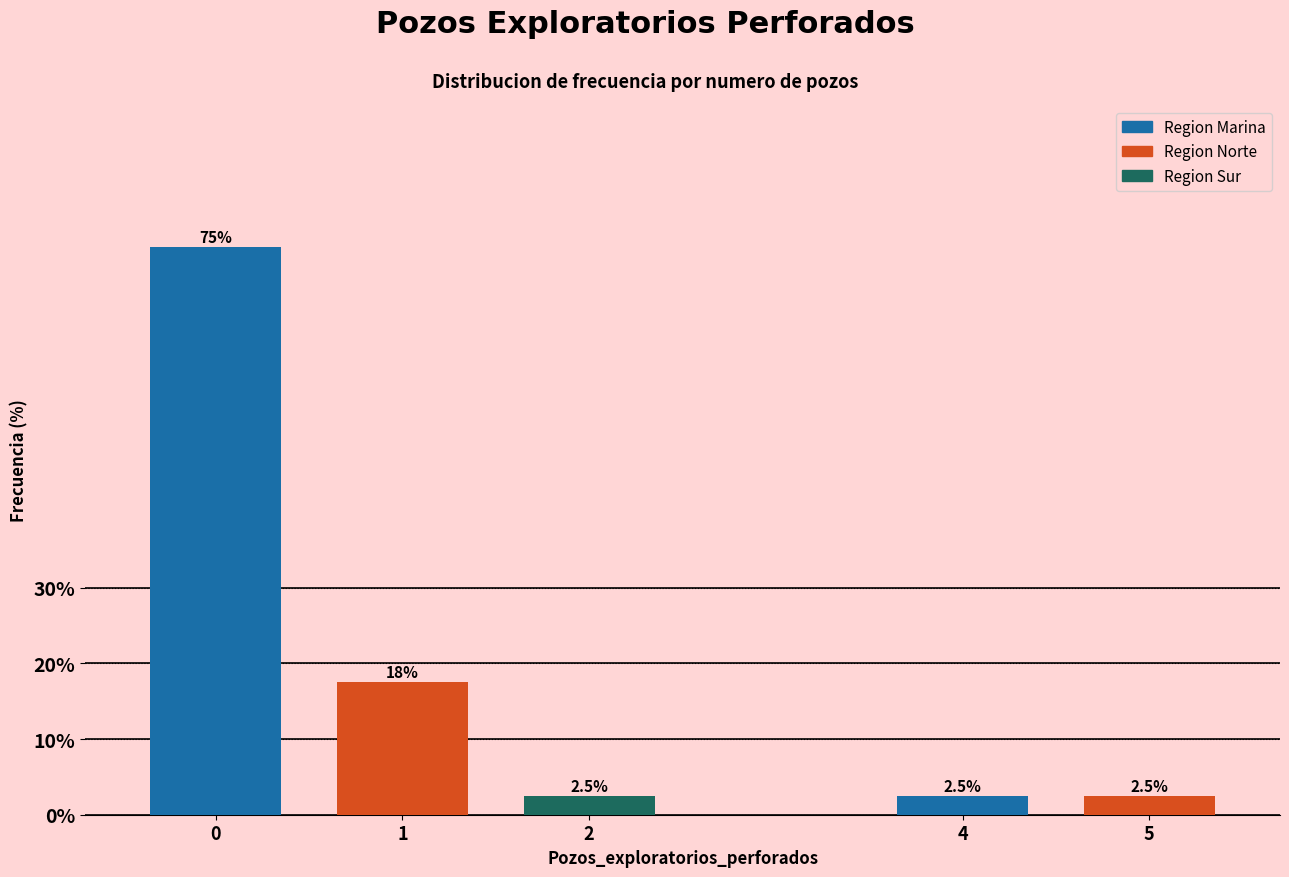

Reading left to right, extract all data points from this chart.

0=75.0	1=17.5	2=2.5	4=2.5	5=2.5